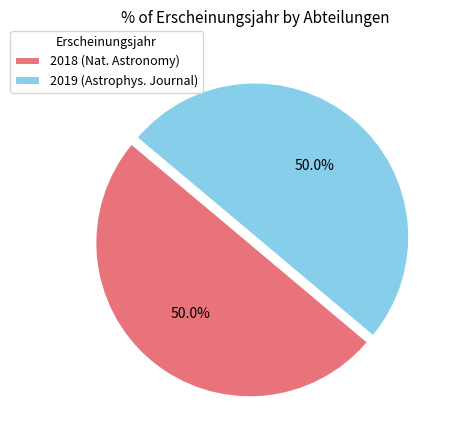

What percentage is NOT represented by 2018 (Nat. Astronomy)?

50.0%